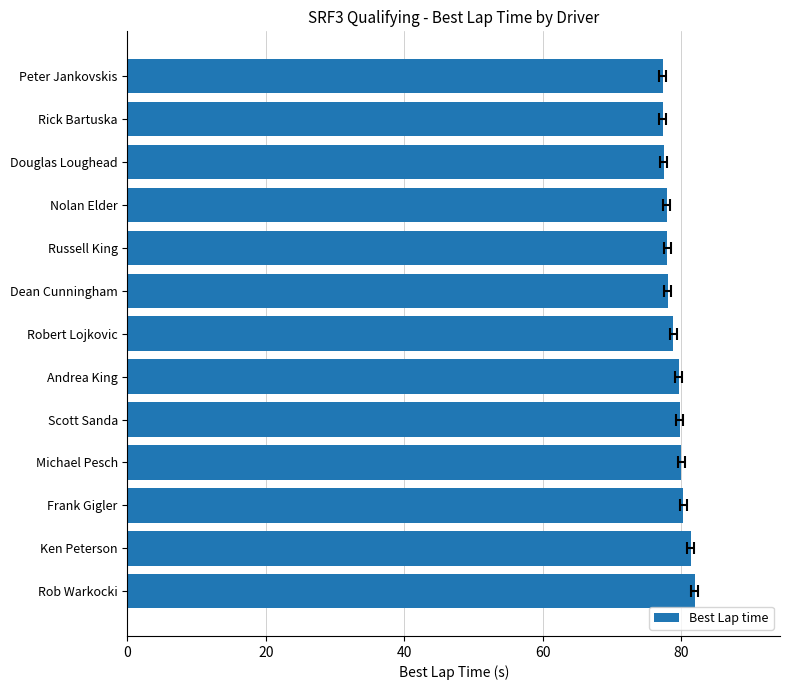

What is the difference between the maximum and minimum values?

4.7